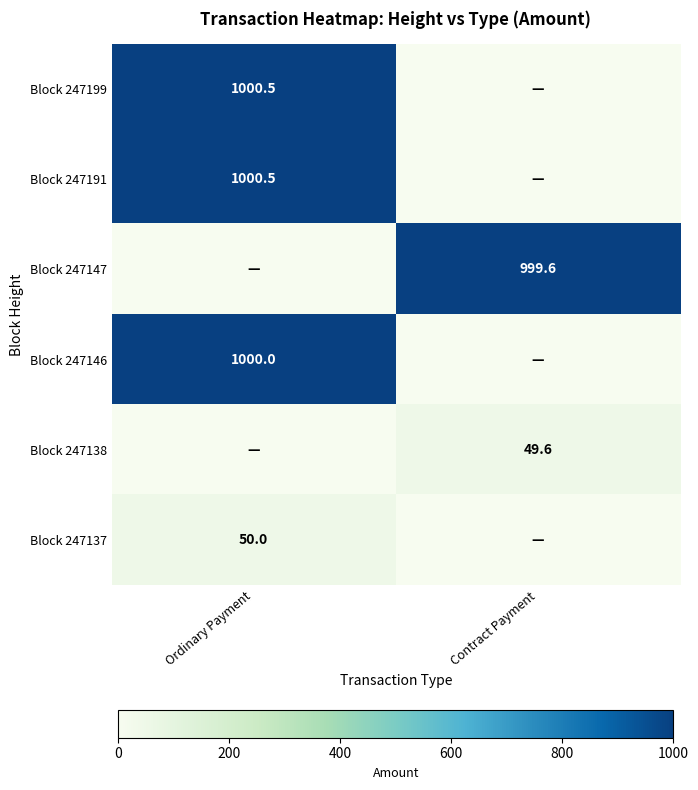

The Block 247146 series shows 1000.0 at Ordinary Payment. True or false?

True